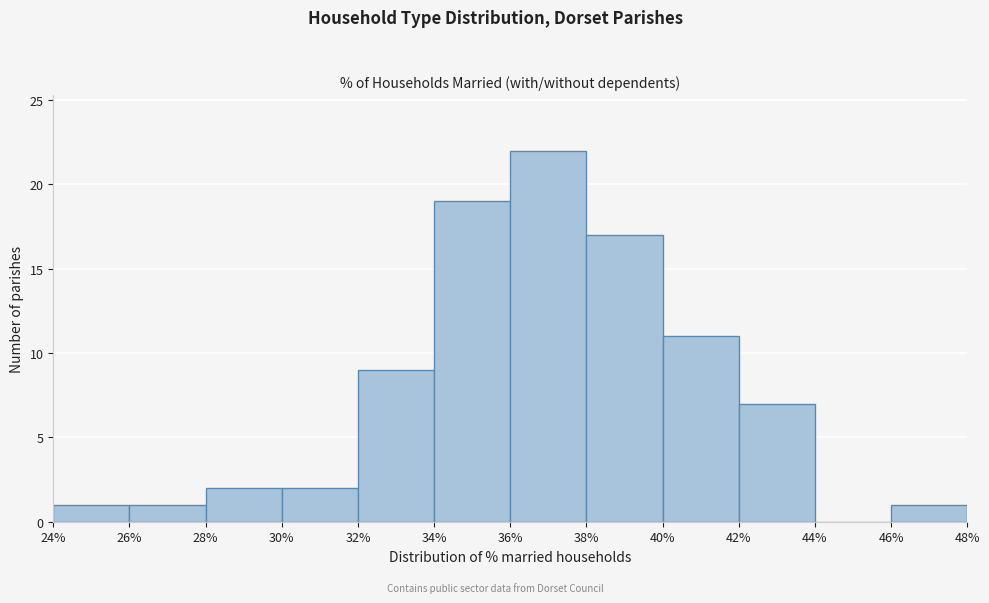

Reading left to right, transcribe this chart: for each bar, give the range it covers on the x-axis and its height. The values are not printed on the chart, so give them approximately, as read against the axis.

24% to 26%: 1
26% to 28%: 1
28% to 30%: 2
30% to 32%: 2
32% to 34%: 9
34% to 36%: 19
36% to 38%: 22
38% to 40%: 17
40% to 42%: 11
42% to 44%: 7
44% to 46%: 0
46% to 48%: 1